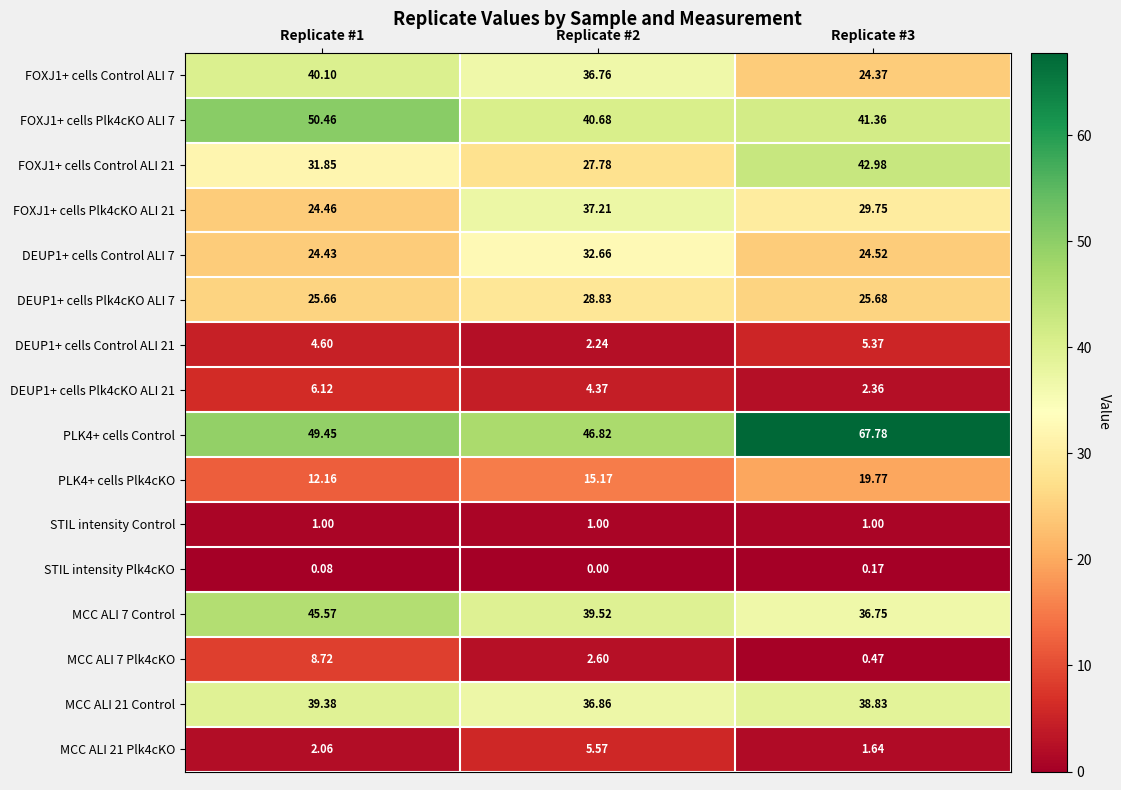

Is the value of STIL intensity Control at Replicate #2 greater than the value of PLK4+ cells Control at Replicate #3?

No